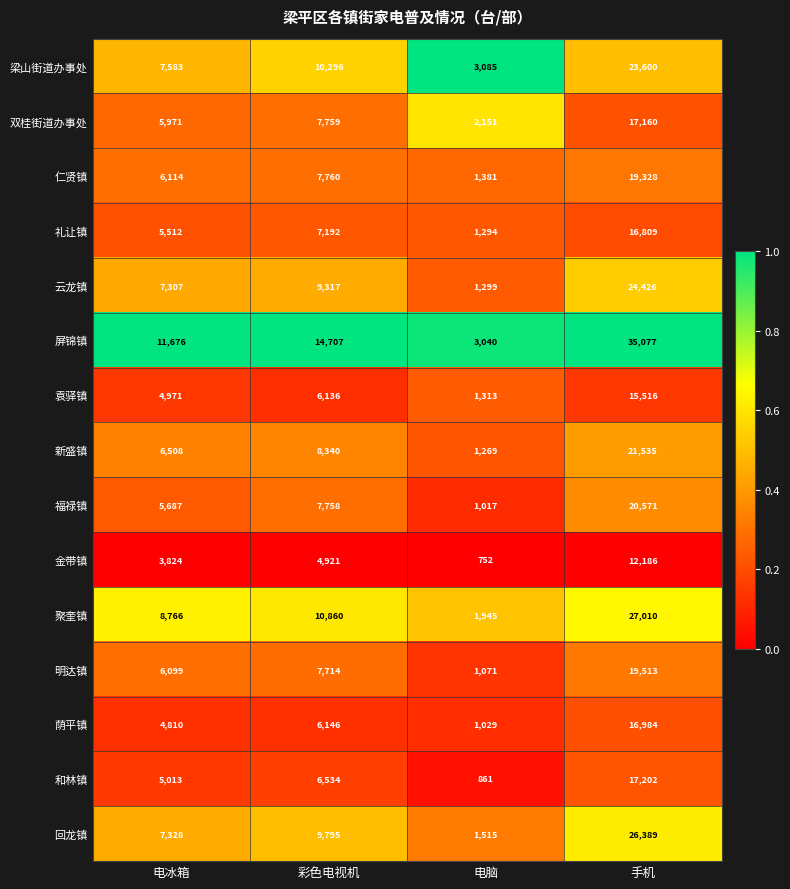

At which category is the sum across all series the highest?

手机